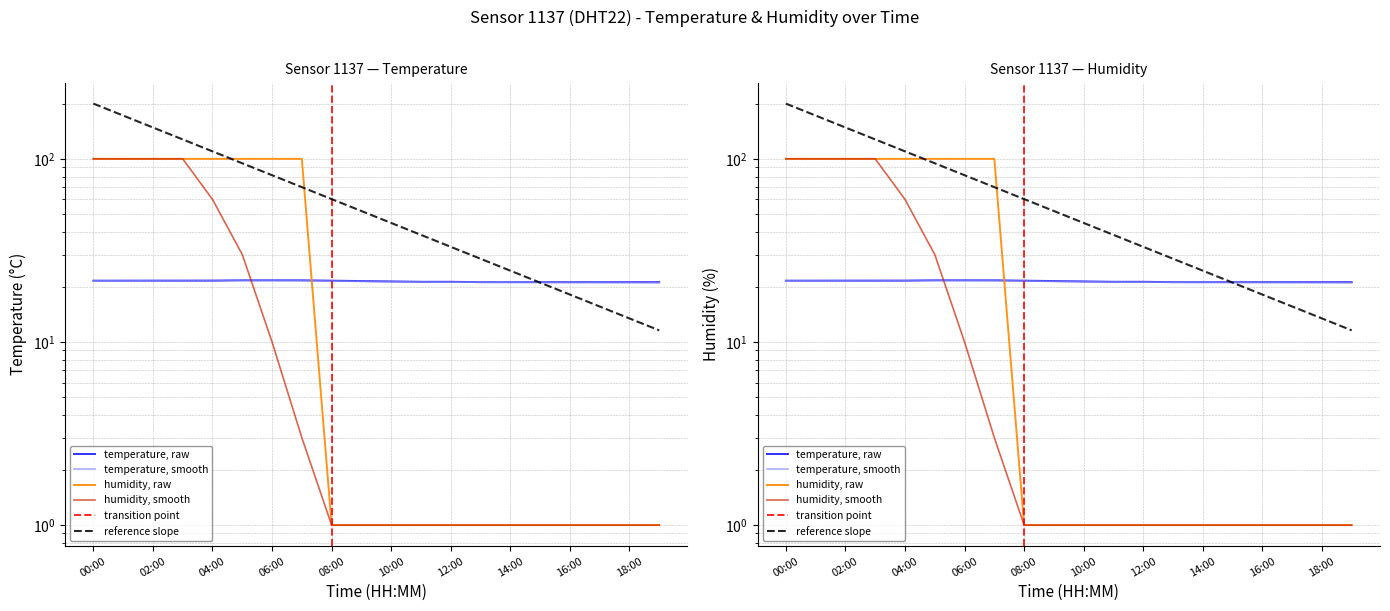

Which category has the highest value in the humidity_smooth series?

00:00